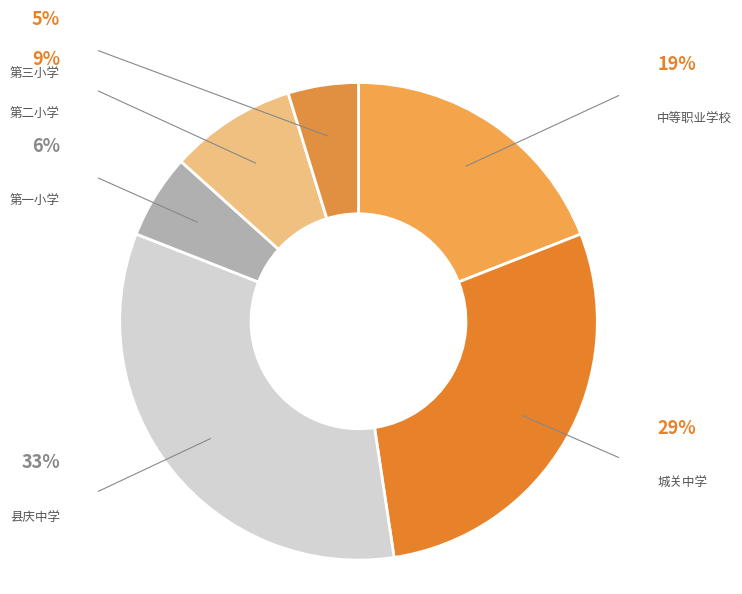

What percentage is NOT represented by 县庆中学?

66.7%